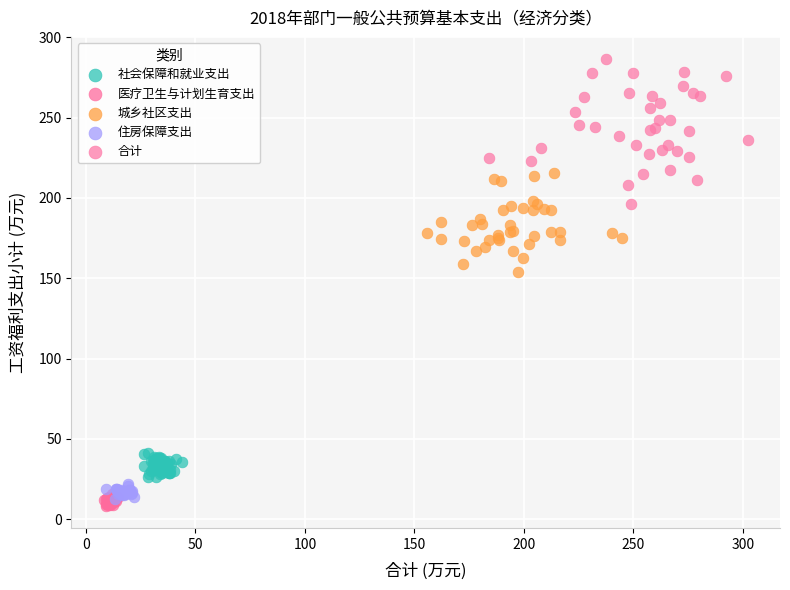

Which series contains the highest Y value?

合计